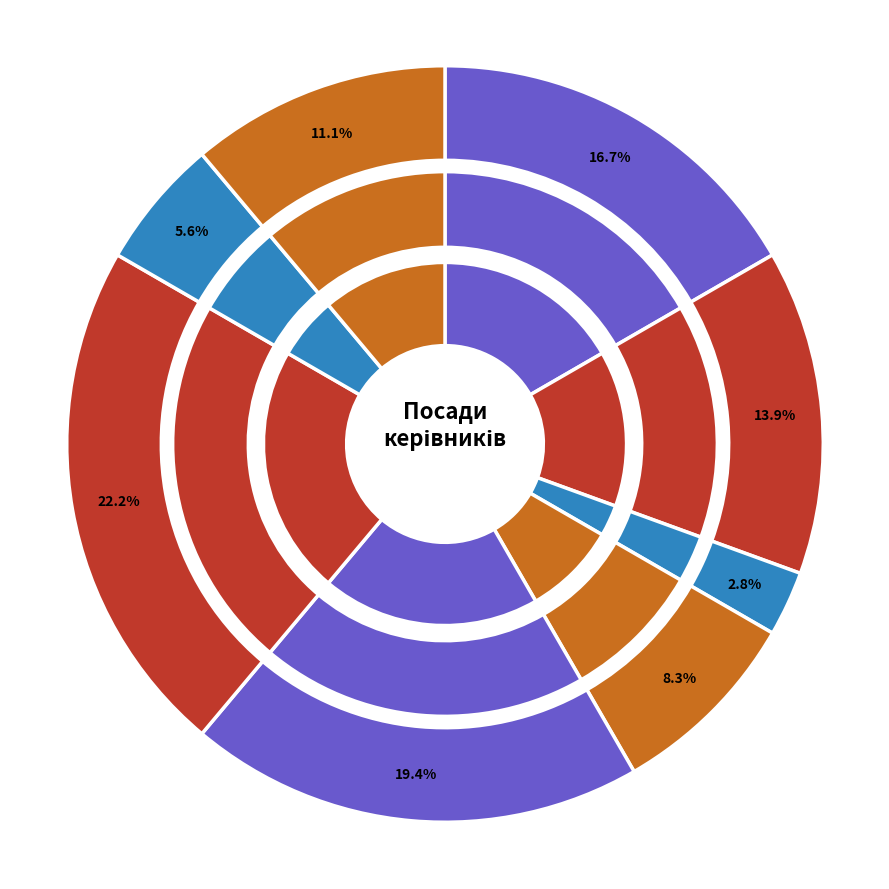

To the nearest percent, what percentage of the pie is Директор?

19%